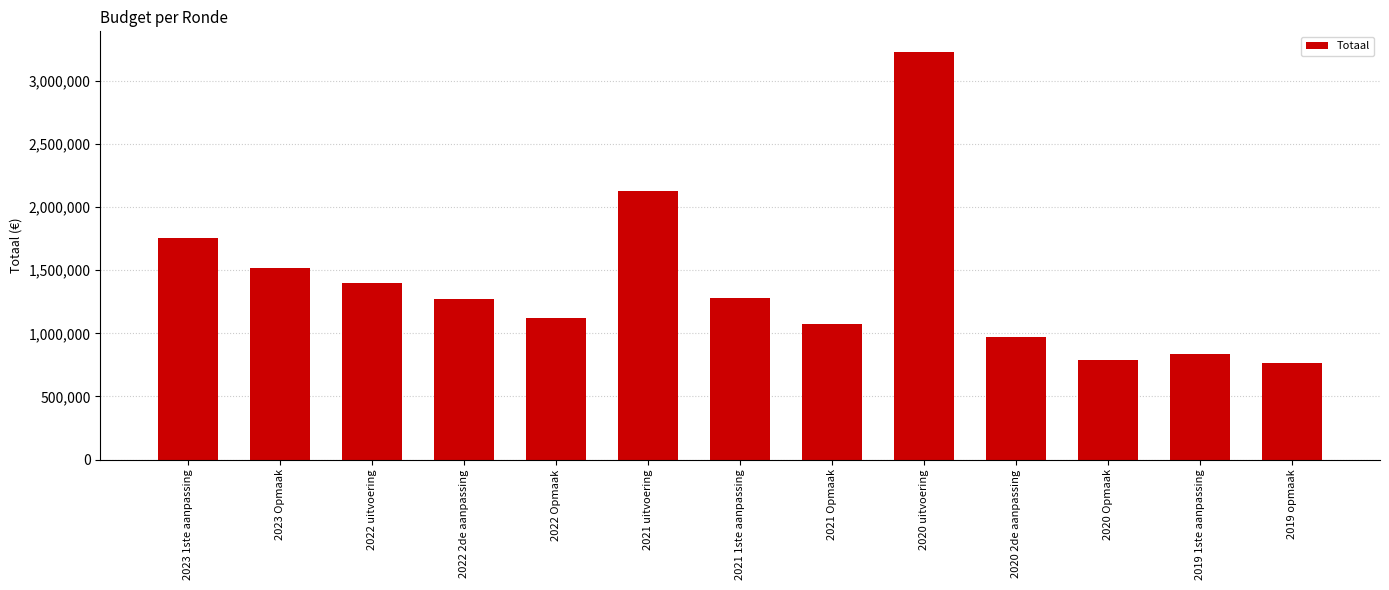

Between 2022 2de aanpassing and 2020 Opmaak, which is larger?

2022 2de aanpassing